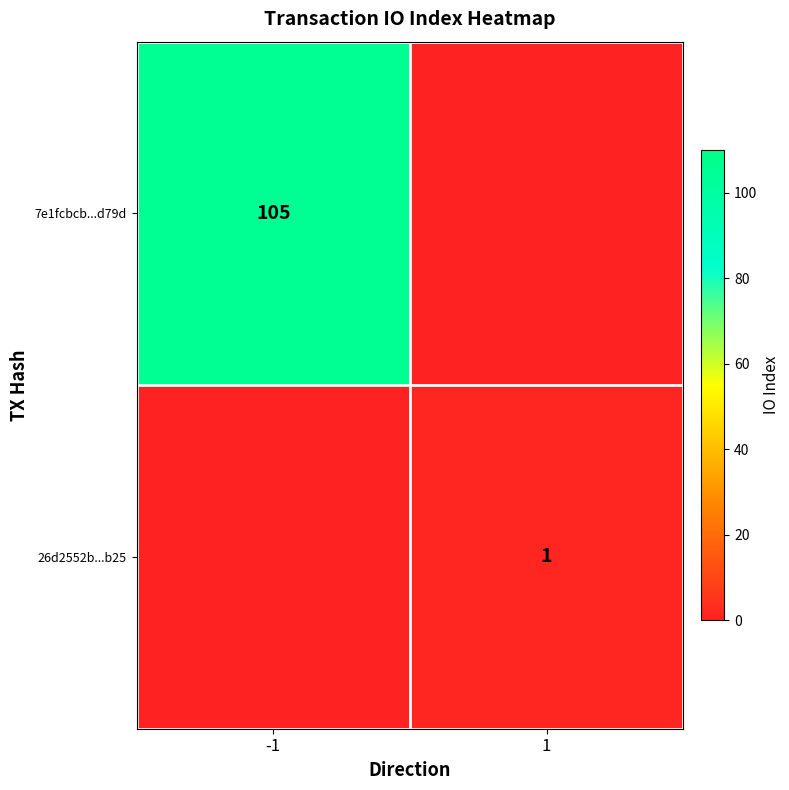

Is the value of 26d2552b...b25 at 1 greater than the value of 7e1fcbcb...d79d at -1?

No